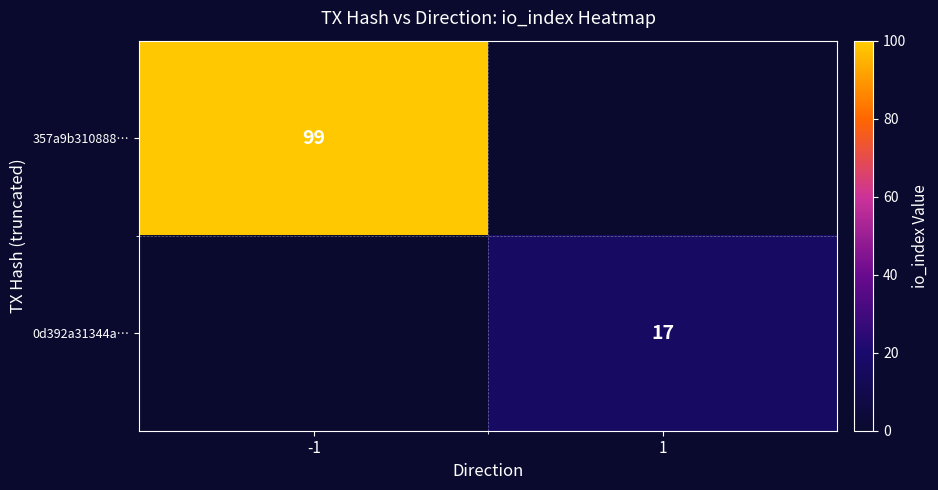

Is it true that 357a9b310888… equals 63 at -1?

False